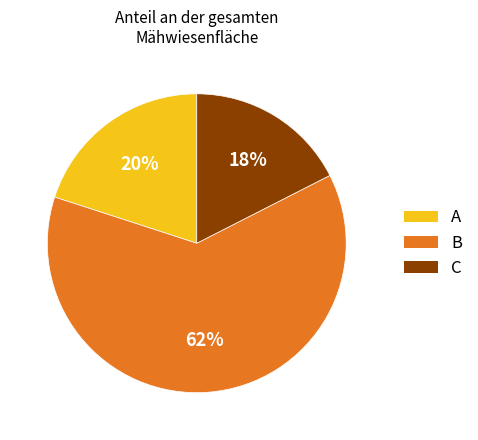

To the nearest percent, what is the average slice percentage?

33%